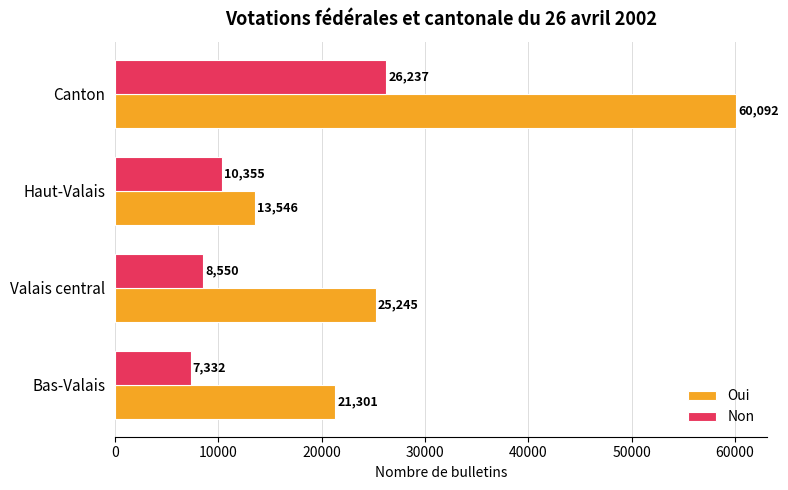

How many values in the Oui series are below 25245?

2